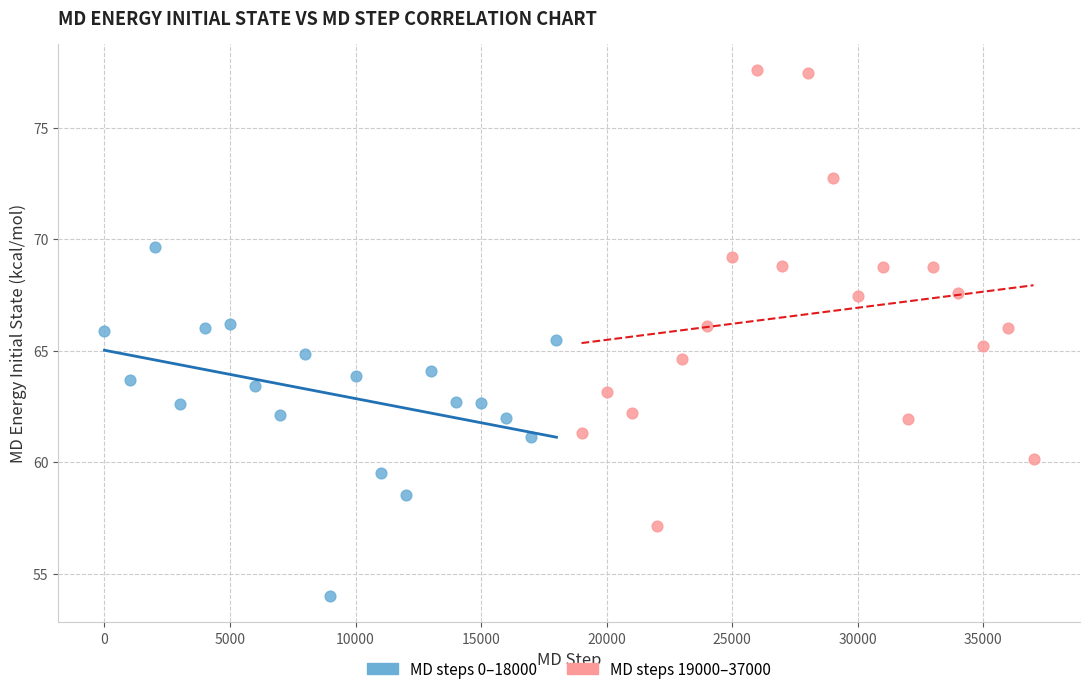

Which series has the largest Y range (max minus min)?

MD steps 19000–37000